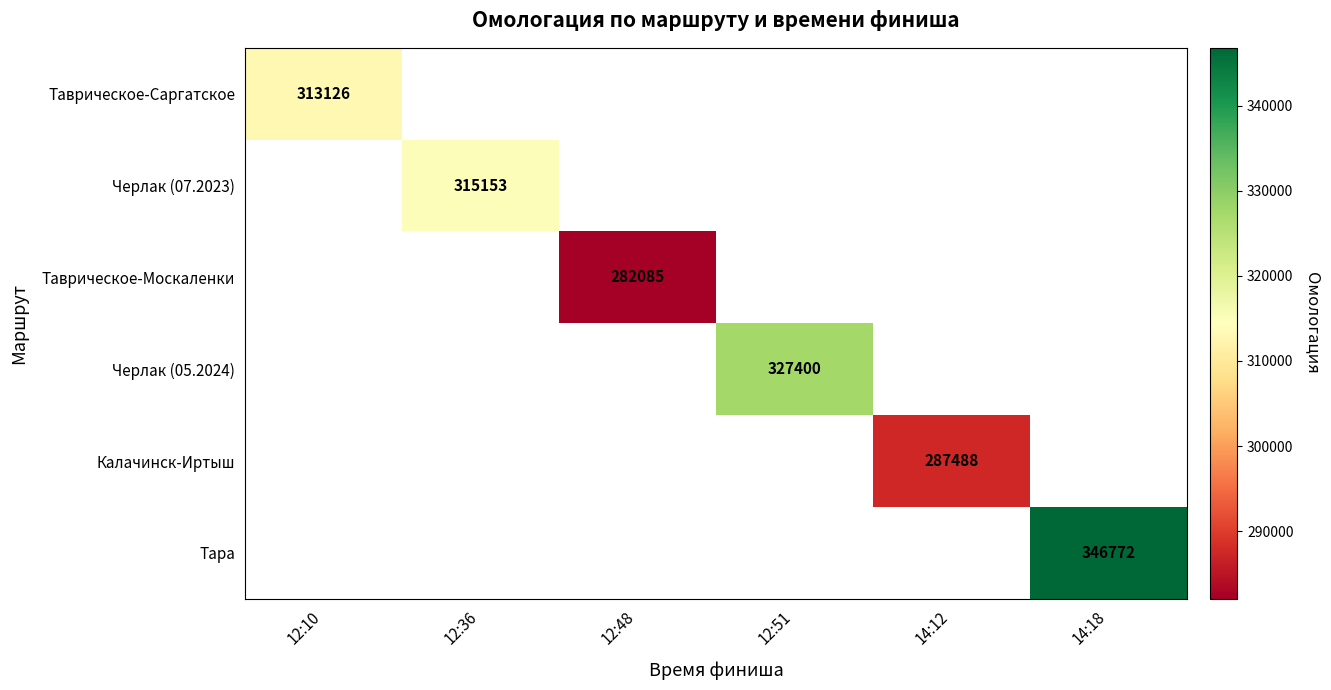

True or false: Таврическое-Москаленки has a value of 433662 at 12:48.

False